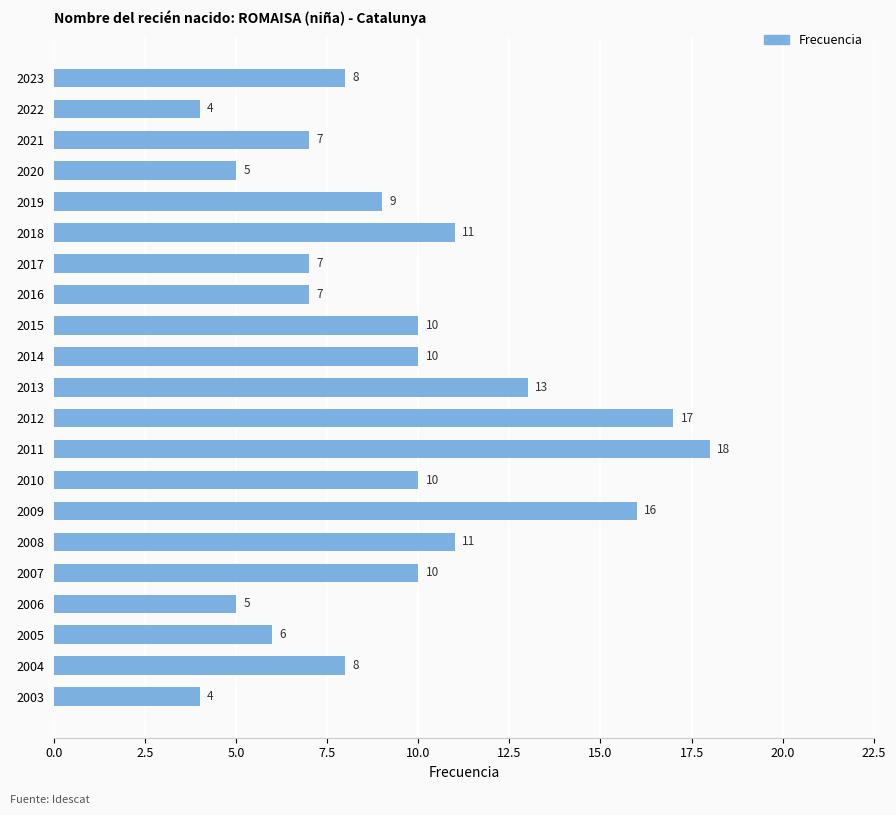

Reading top to bottom, transcribe all the data shown in this chart.

8	4	7	5	9	11	7	7	10	10	13	17	18	10	16	11	10	5	6	8	4